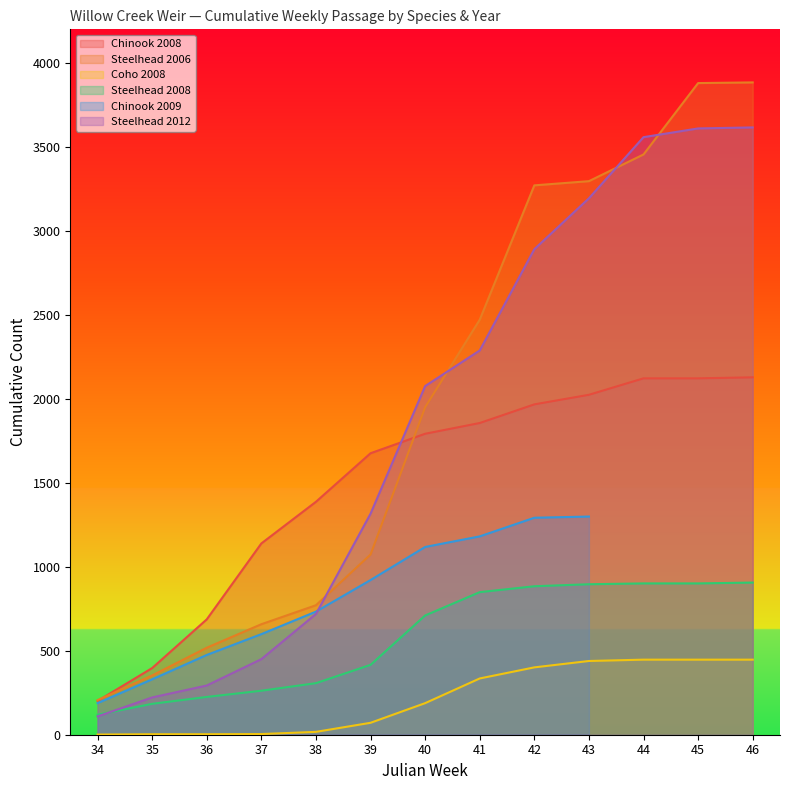

Is the value of Steelhead 2006 at 41 greater than the value of Steelhead 2012 at 40?

Yes